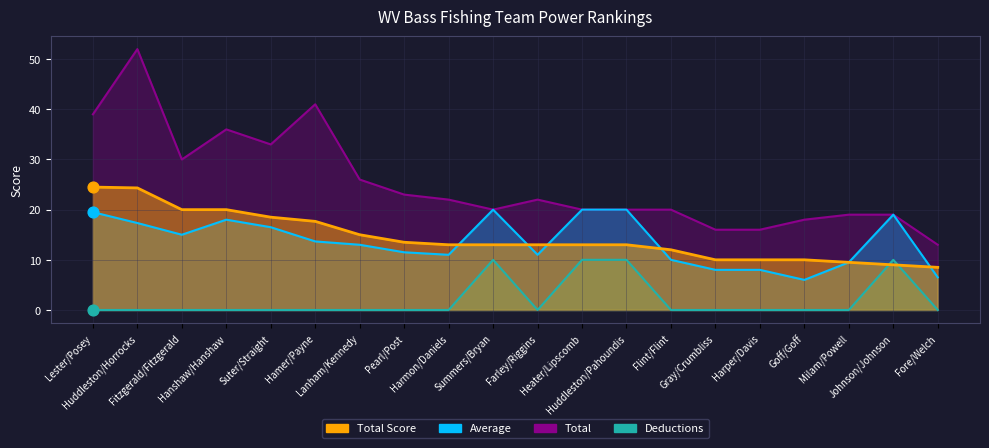

What are all the series names shown in the legend?

Total Score, Average, Total, Deductions